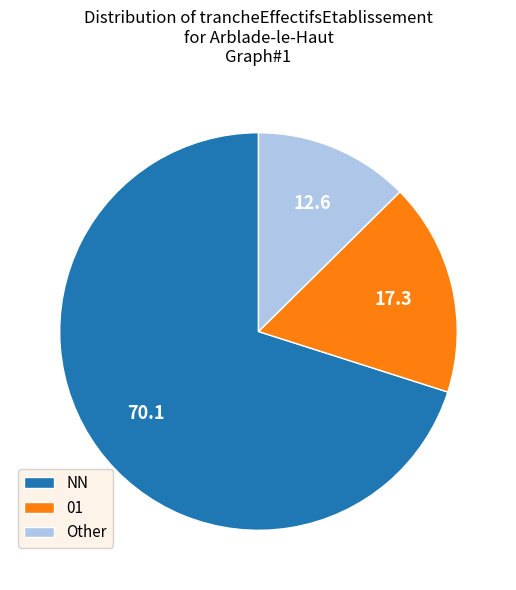

Does NN represent more than half of the total?

Yes